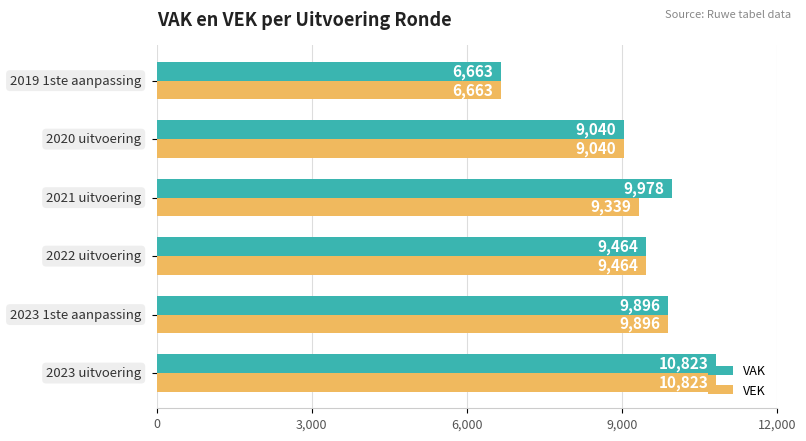

What is the maximum value for VEK?

10823